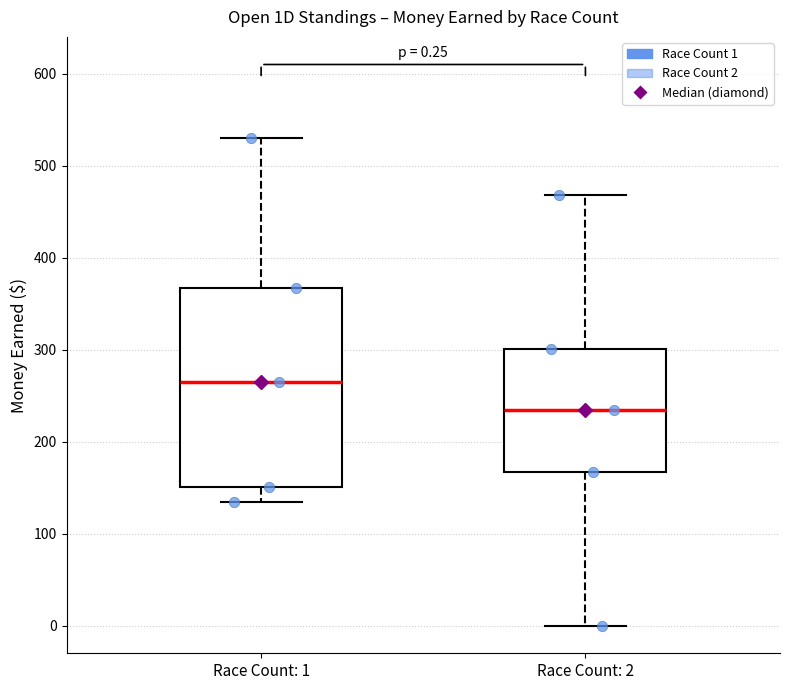

Which box is the tallest, from its lower edge to its upper edge?

Race Count: 1